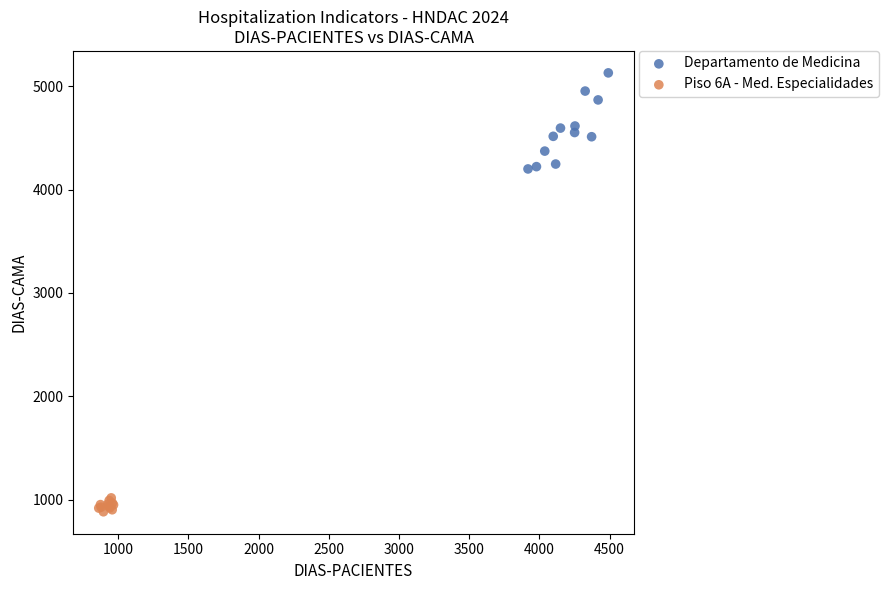

Which series contains the lowest Y value?

Piso 6A - Med. Especialidades